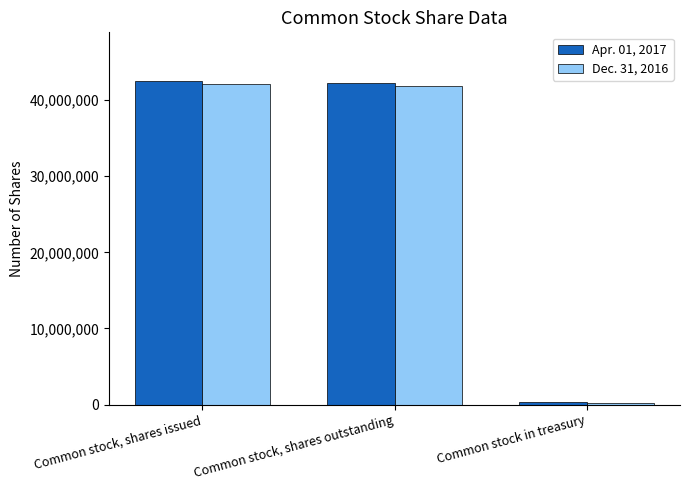

Which series has the largest range (max minus min)?

Apr. 01, 2017